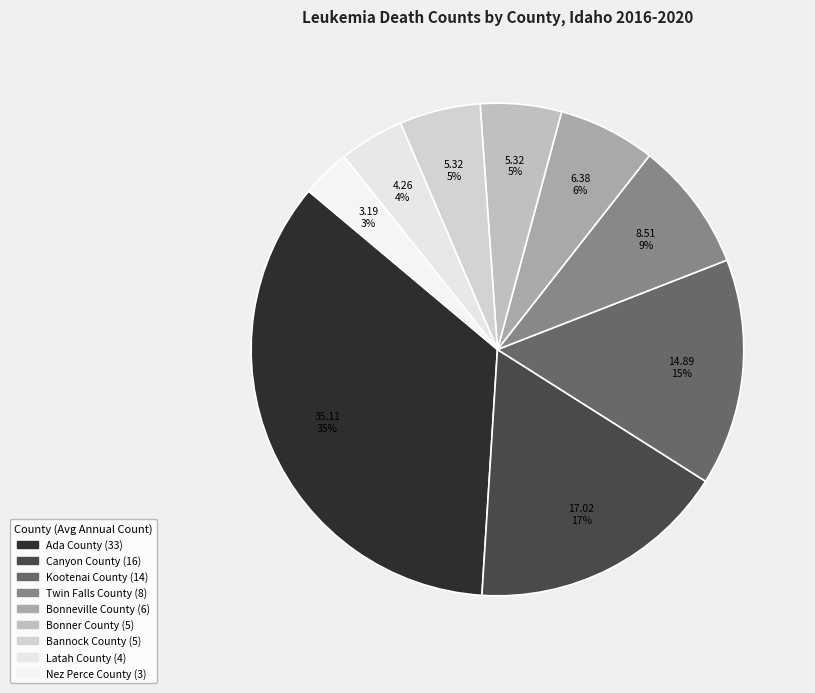

How many slices are in this pie chart?

9